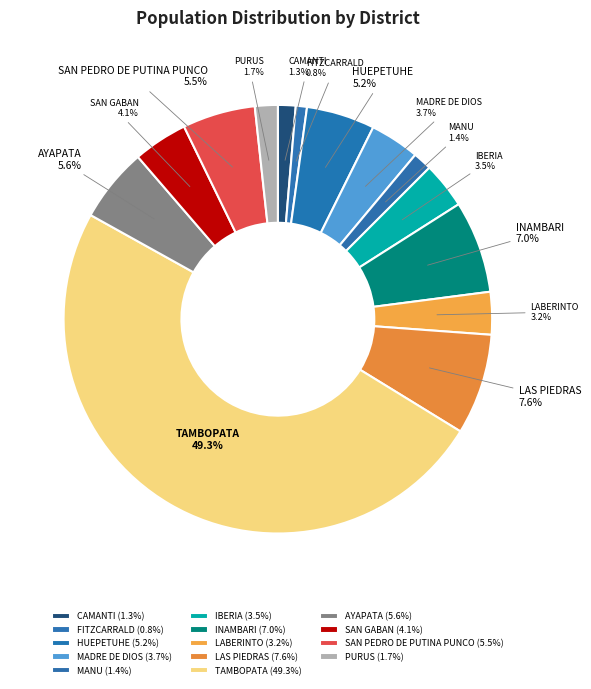

Does SAN GABAN account for over 50% of the chart?

No